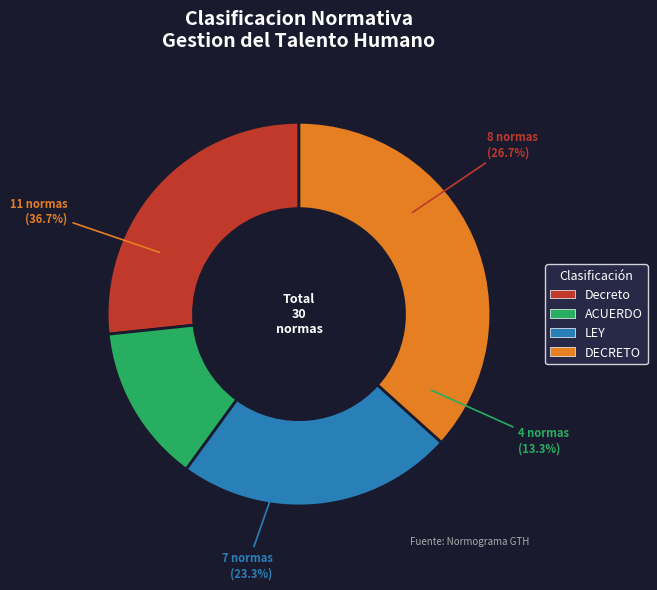

What is the smallest slice in the pie chart?

ACUERDO